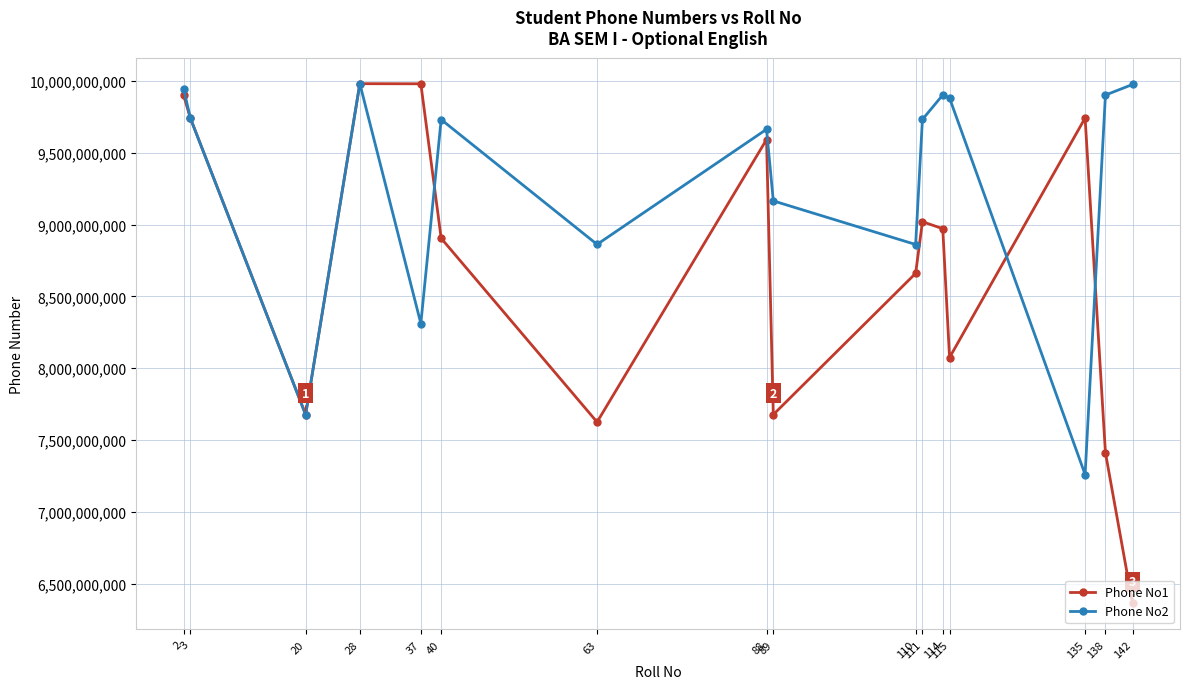

Which series has the widest spread of values?

Phone No1